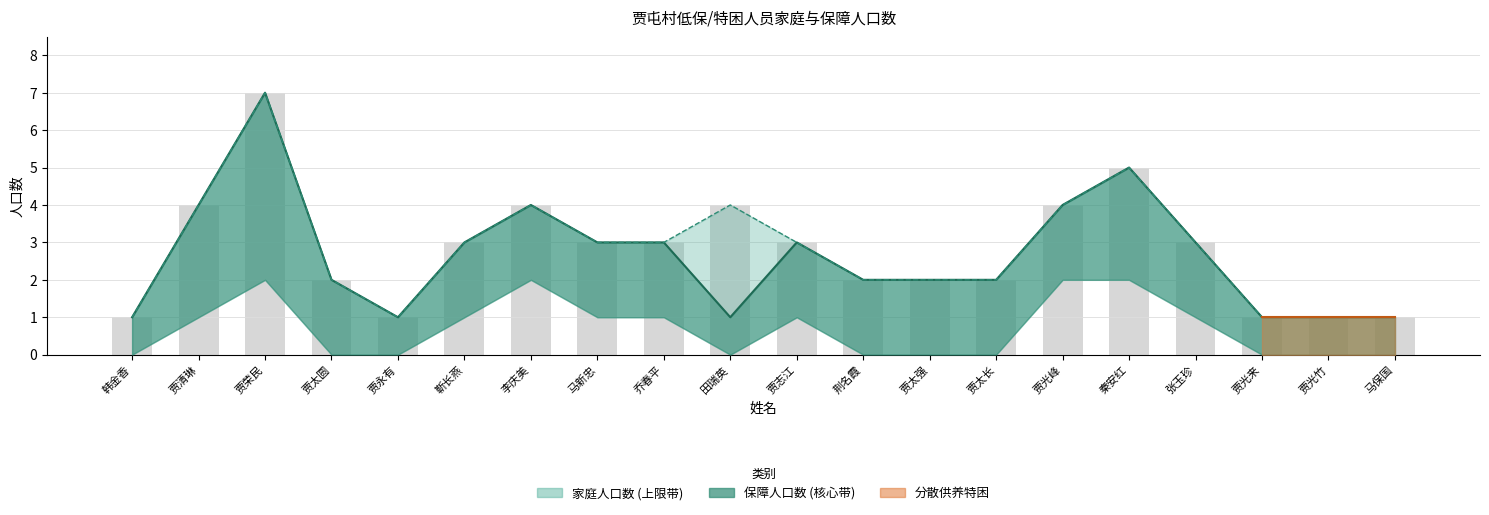

How many values in the 家庭人口数 series are below 3?

9